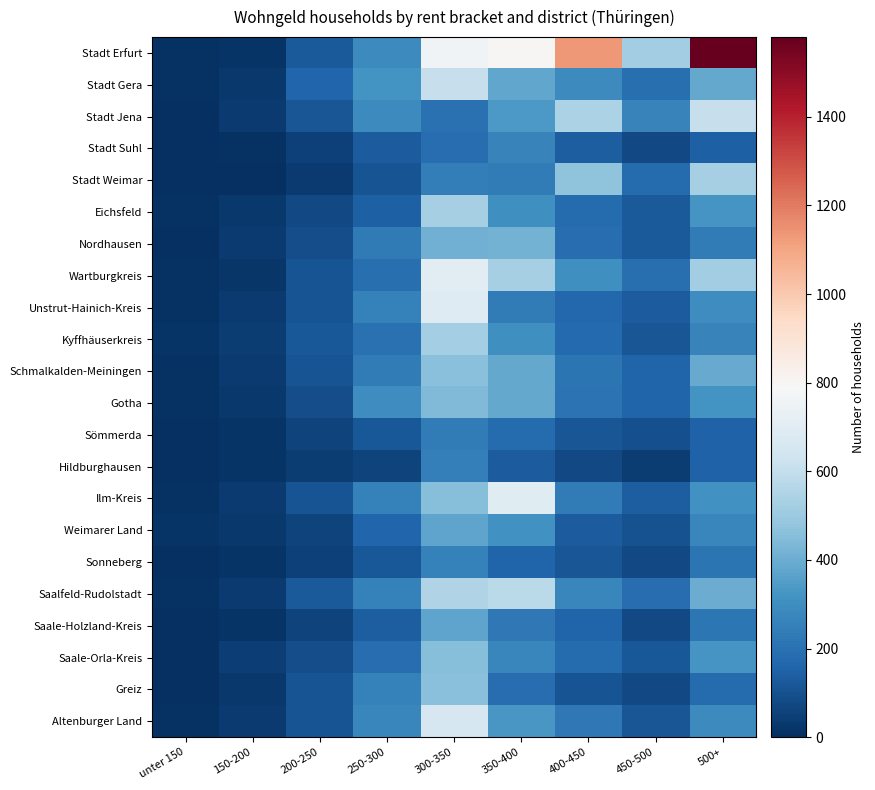

Between 350-400 and 300-350, which is larger?

350-400